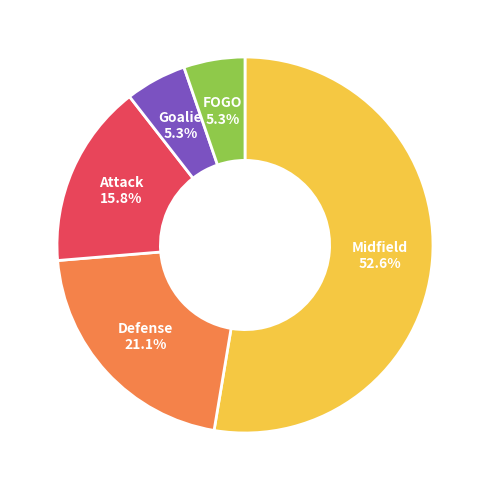

How many slices are in this pie chart?

5